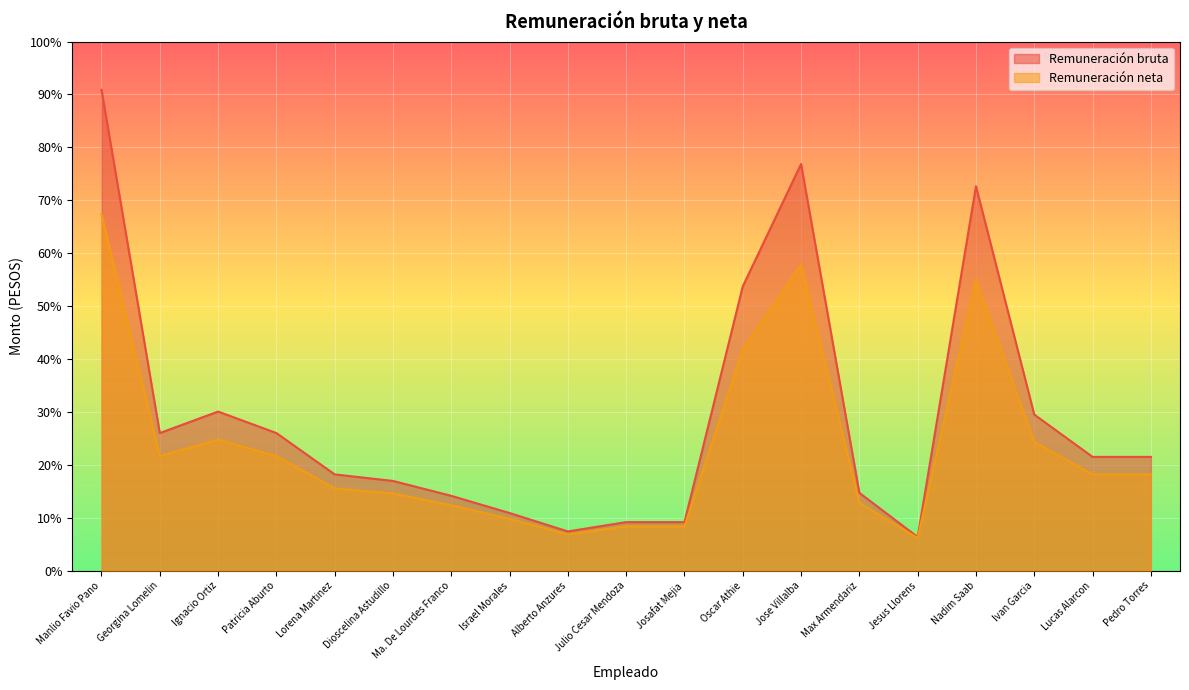

What is the difference between the maximum and minimum values in the Remuneración neta series?

62915.0